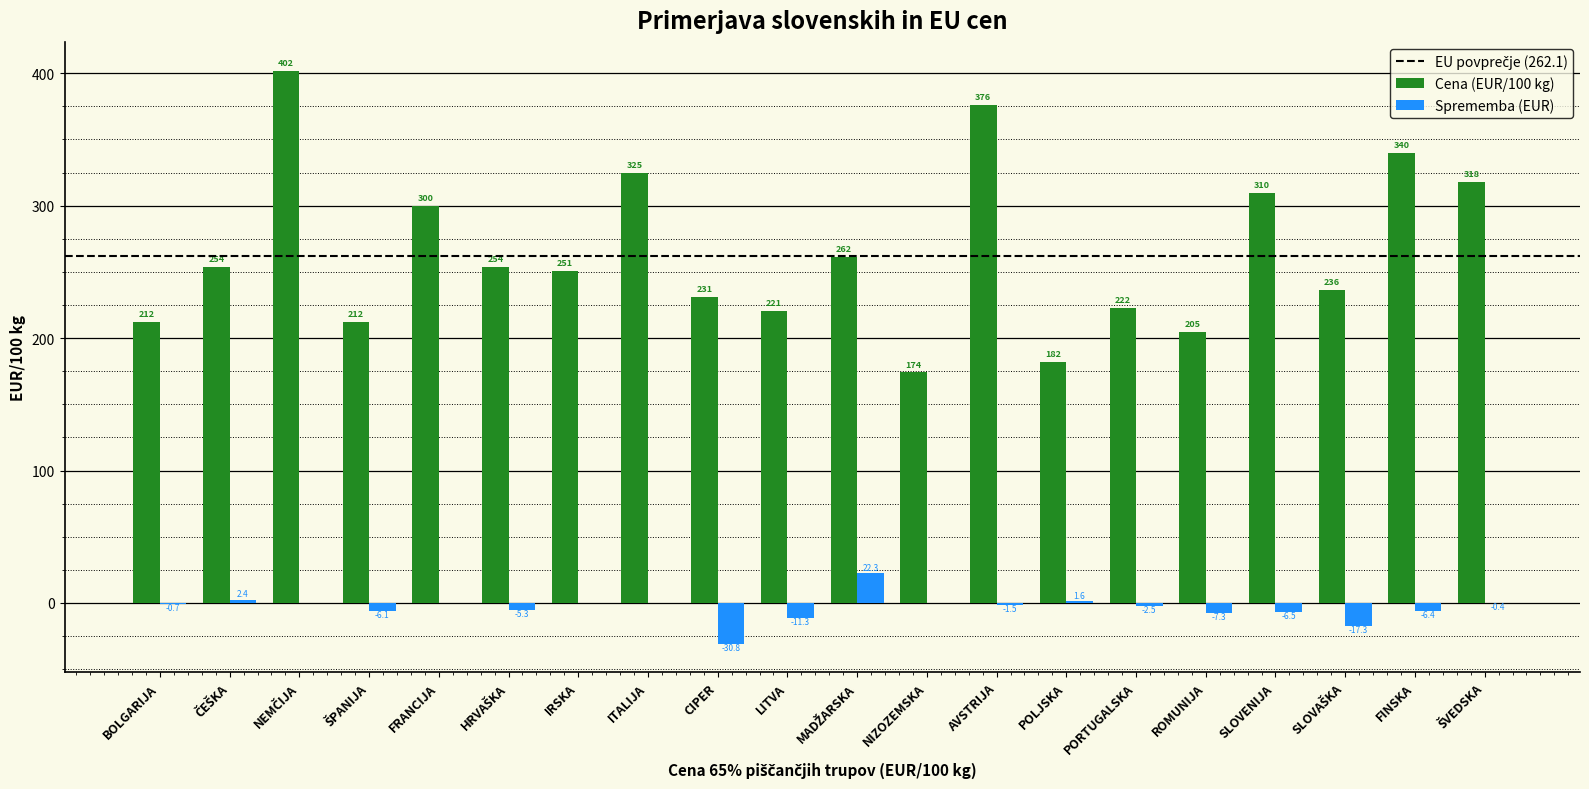

Are the bars grouped side by side (vs. stacked)?

Yes